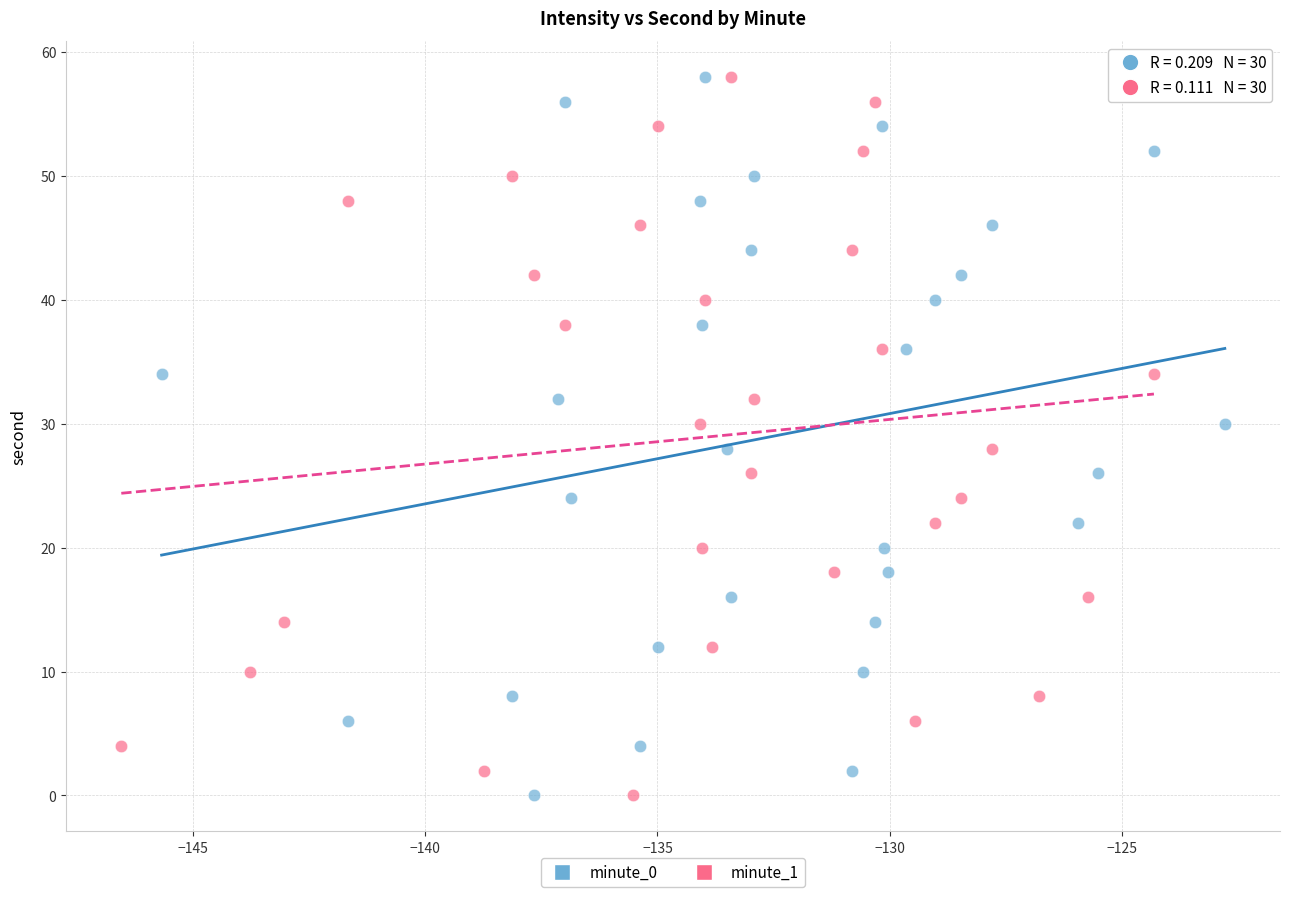

What are all the series names shown in the legend?

minute_0, minute_1